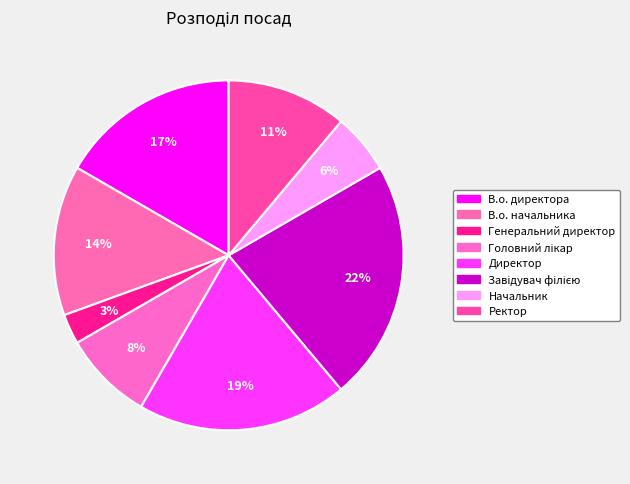

Which category has the smallest portion of the pie?

Генеральний директор